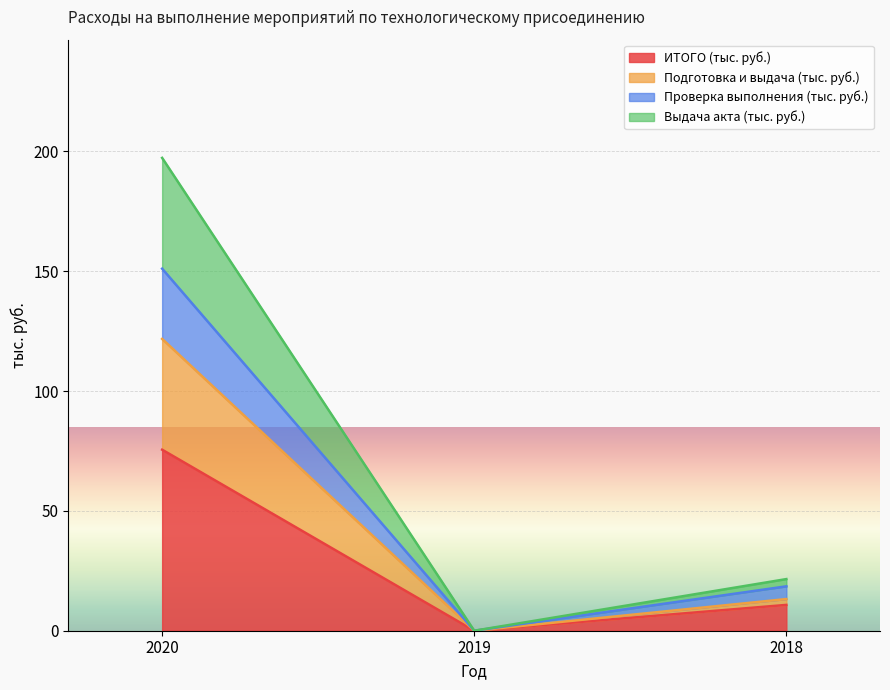

Is it true that Выдача акта (тыс. руб.) equals 35.2 at 2018?

False